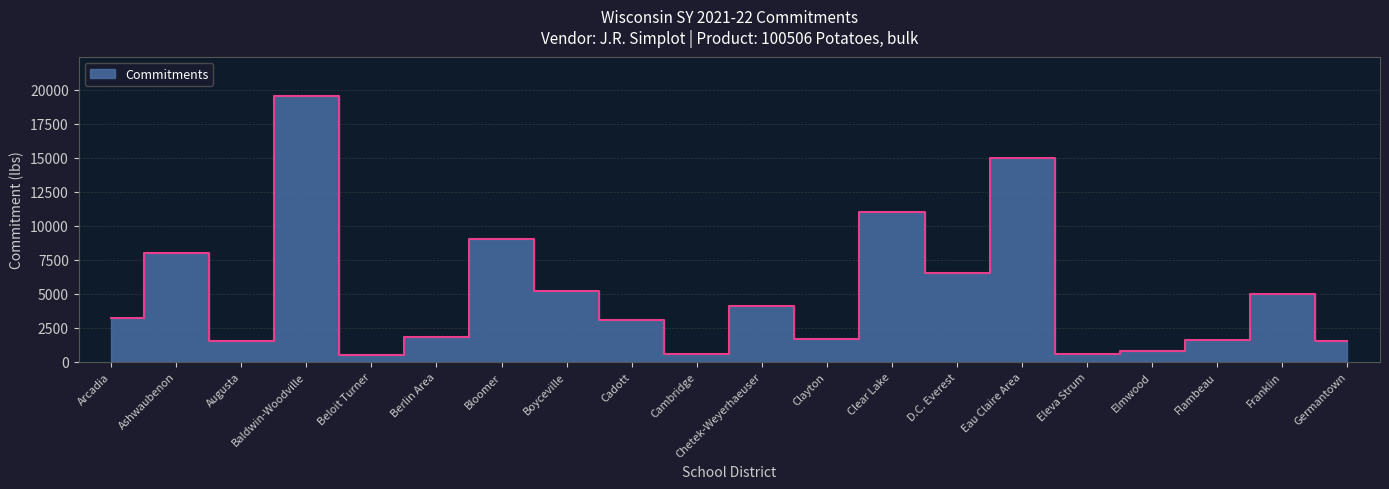

How many lines are shown in the chart?

1